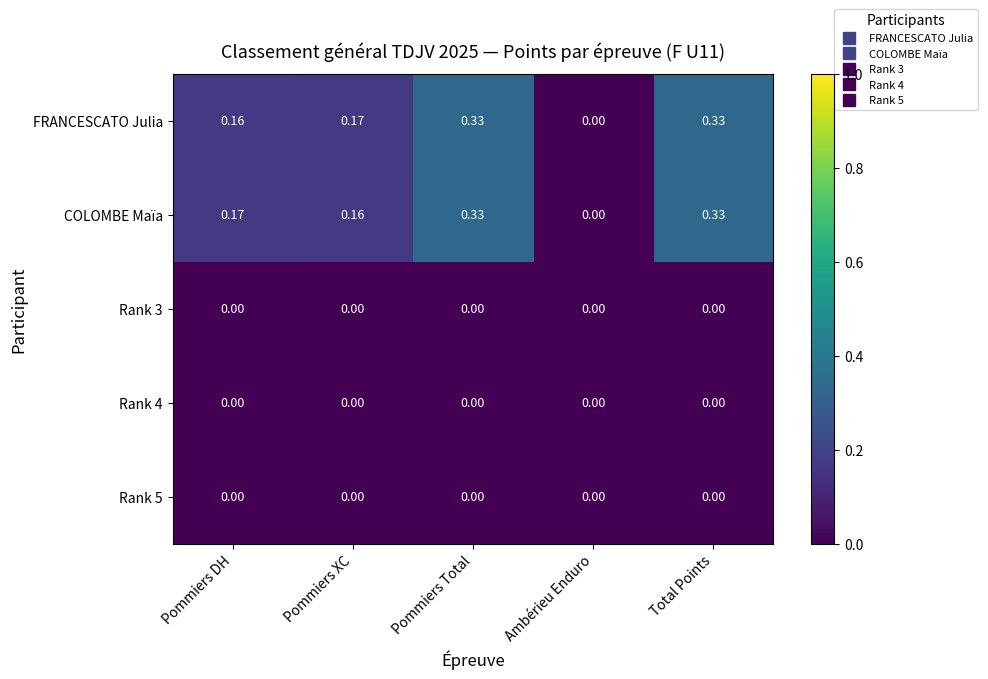

Which series changed the most between Pommiers DH and Ambérieu Enduro?

COLOMBE Maïa